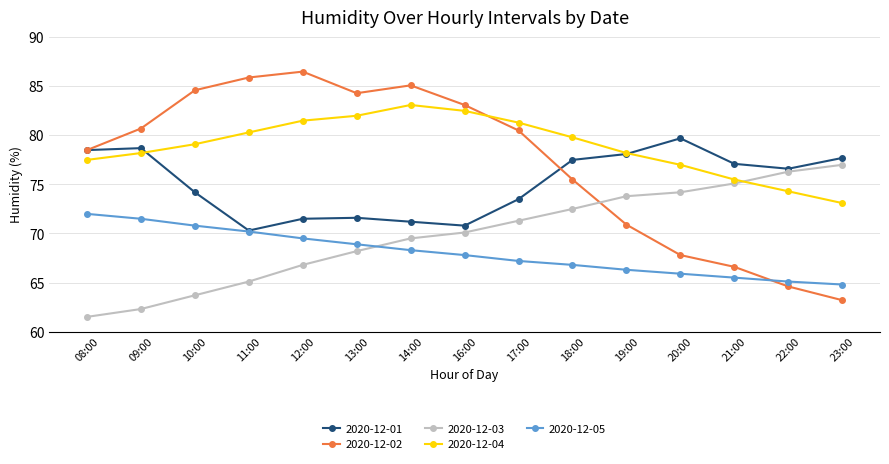

Rank the series by their maximum value, from lowest to highest.

2020-12-05, 2020-12-03, 2020-12-01, 2020-12-04, 2020-12-02